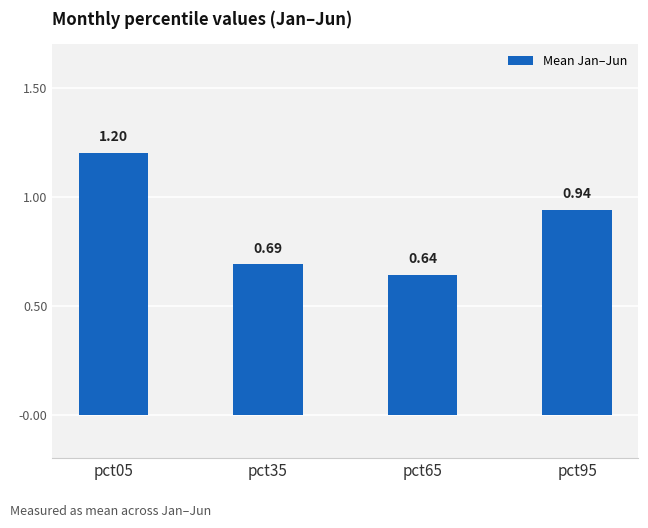

What is the difference between the values at pct35 and pct05?

0.5